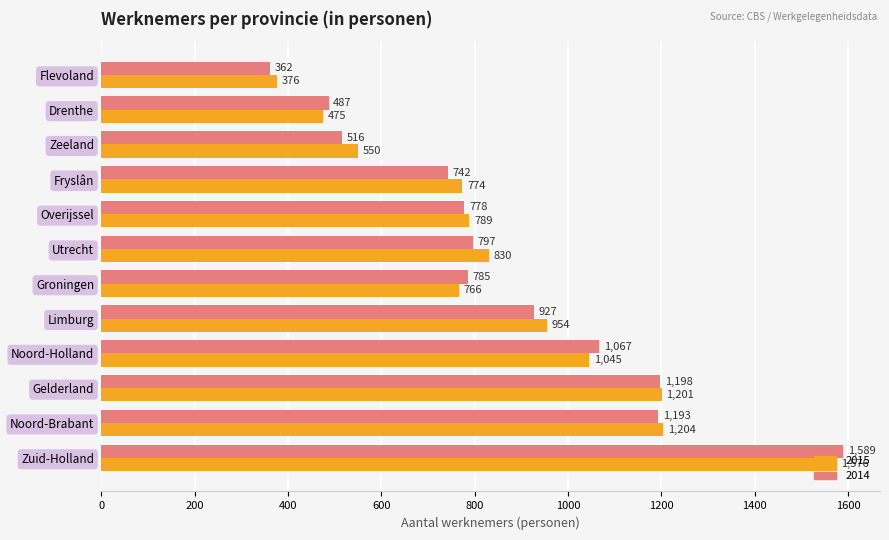

What is the spread (max minus min) of values at Drenthe?

12